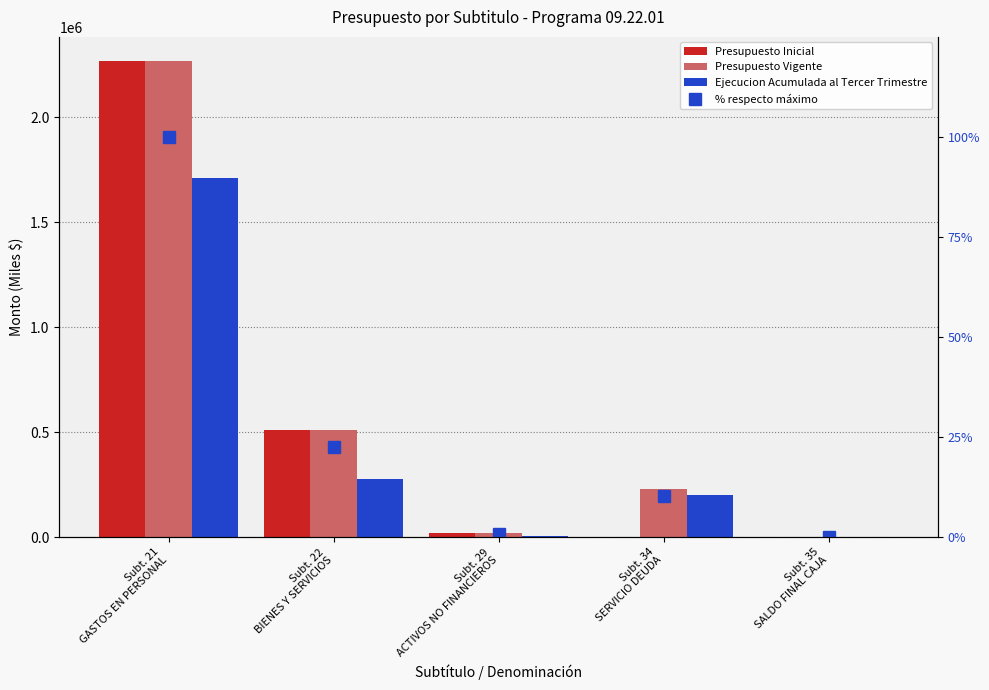

Where does the % respecto máximo series first go above 10?

Subt. 21
GASTOS EN PERSONAL